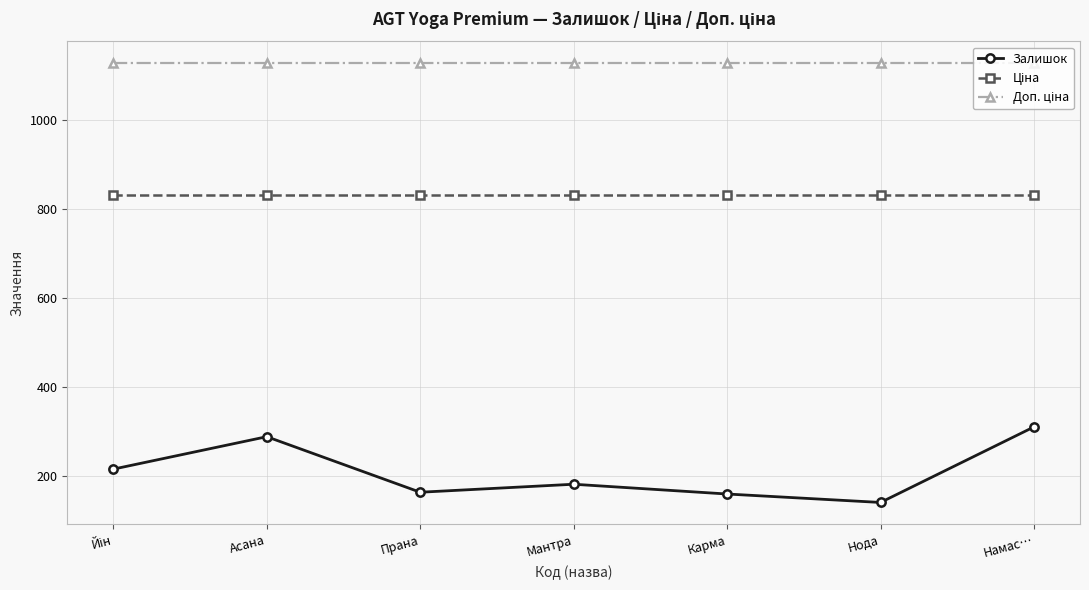

True or false: Залишок has more than 1 interior local peaks.

True